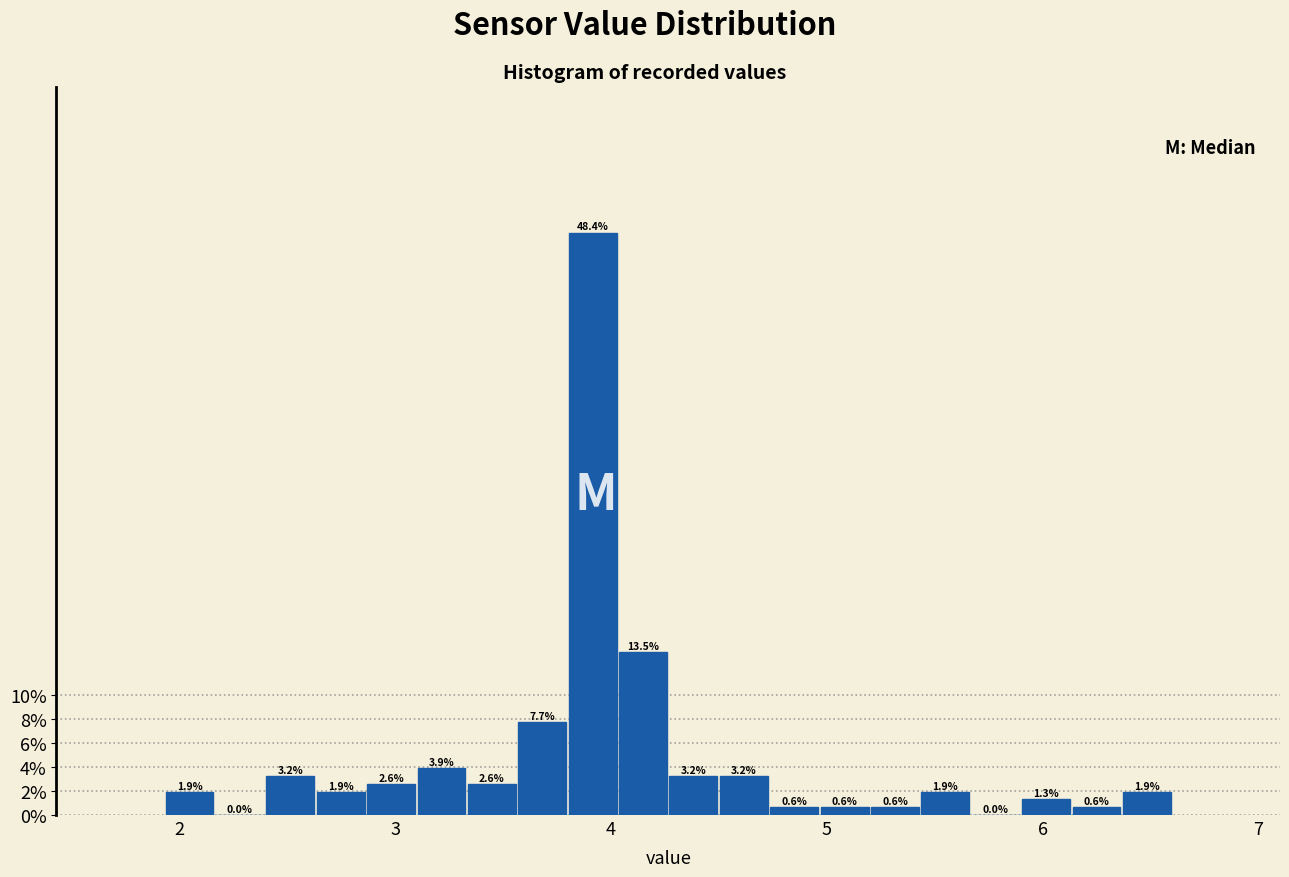

Read against the x-axis, roughly where is the centre of the tallest bar?

3.9